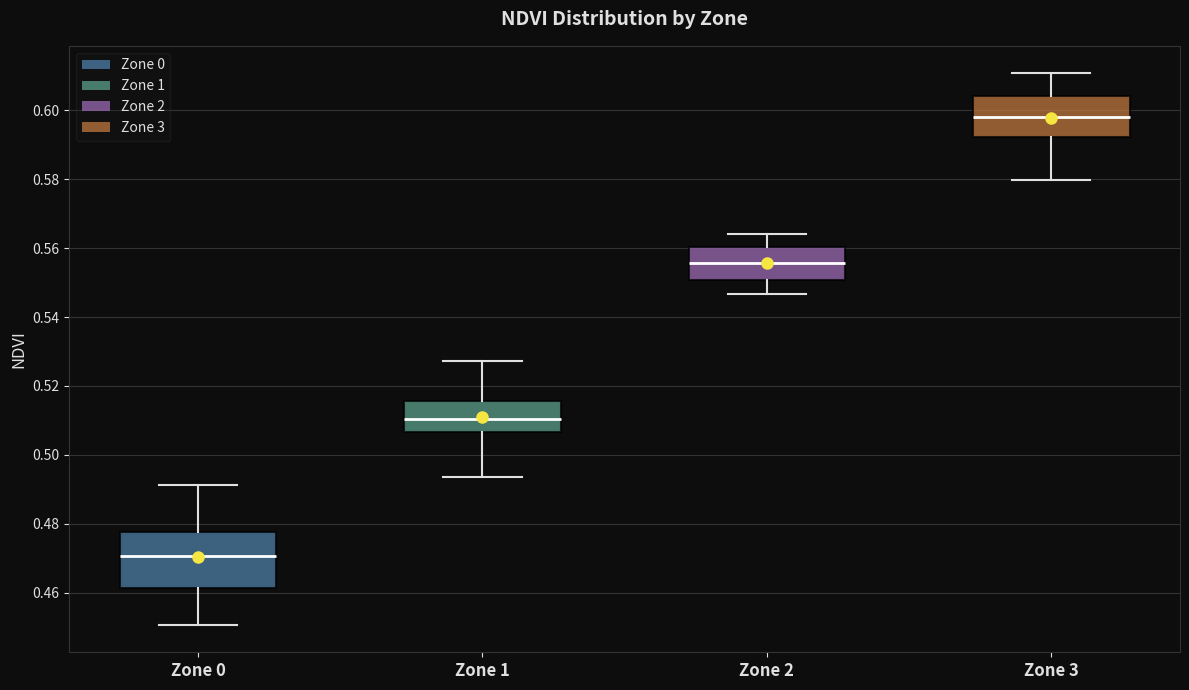

Where does the median line of the box for Zone 3 sit on the y-axis? The values are not printed on the chart, so give them approximately, as read against the axis.

0.598